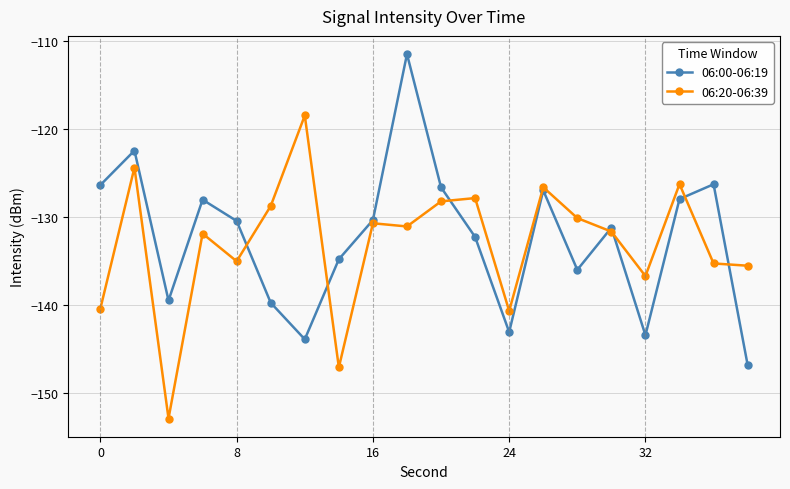

How many lines are shown in the chart?

2